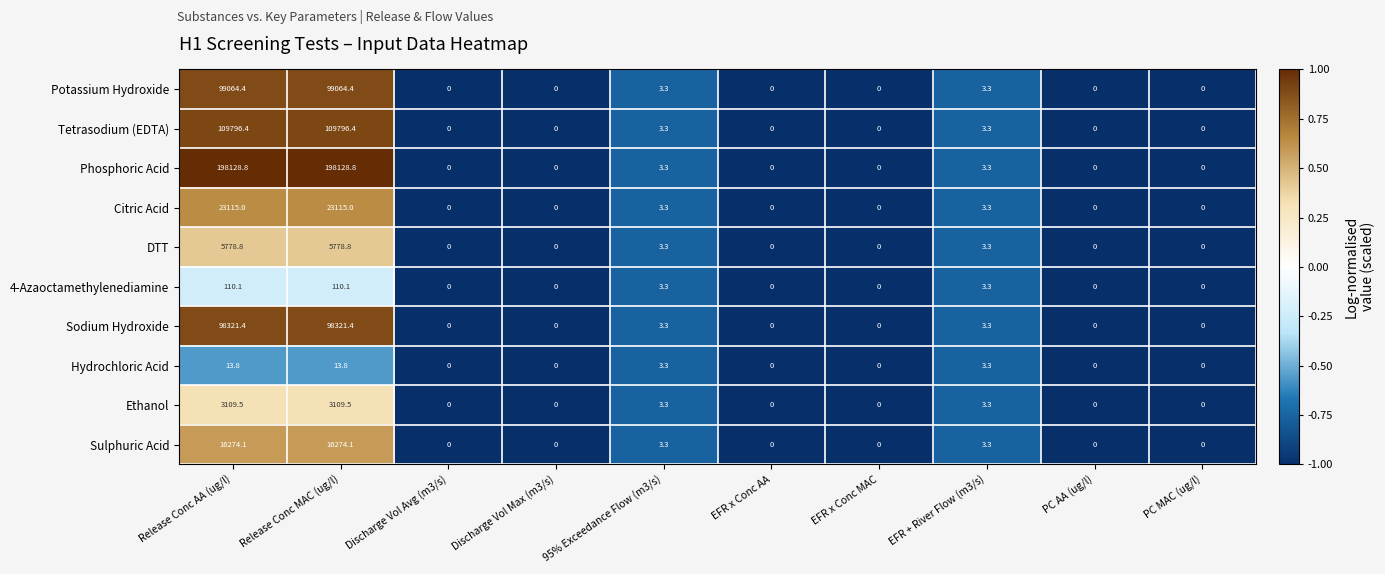

The Sodium Hydroxide series shows 39383.2 at Discharge Vol Max (m3/s). True or false?

False